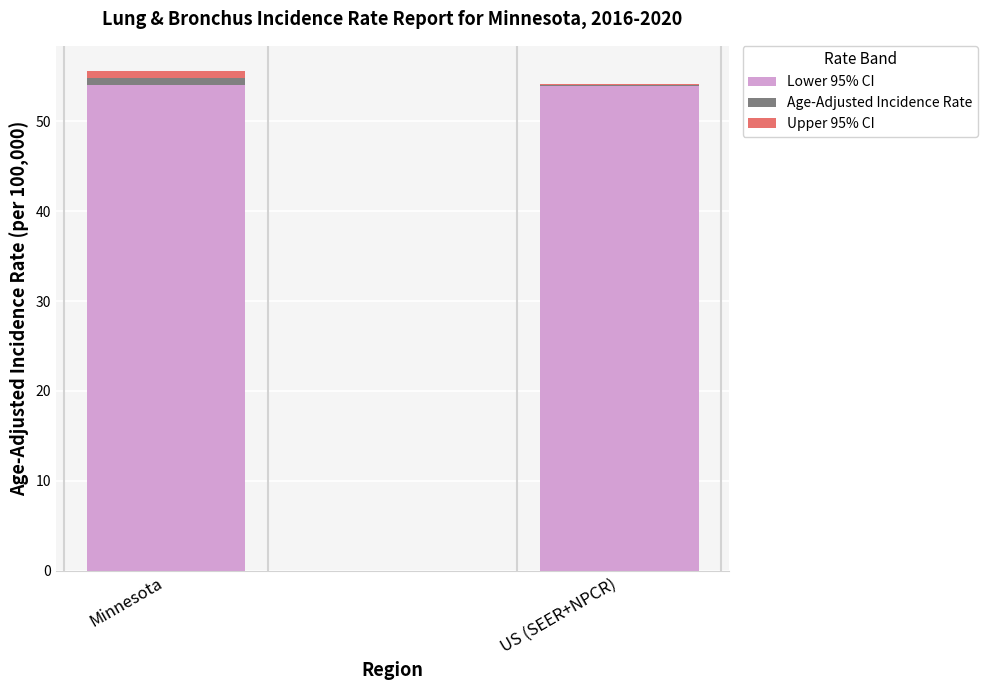

What is the total value across all series at US (SEER+NPCR)?

54.1